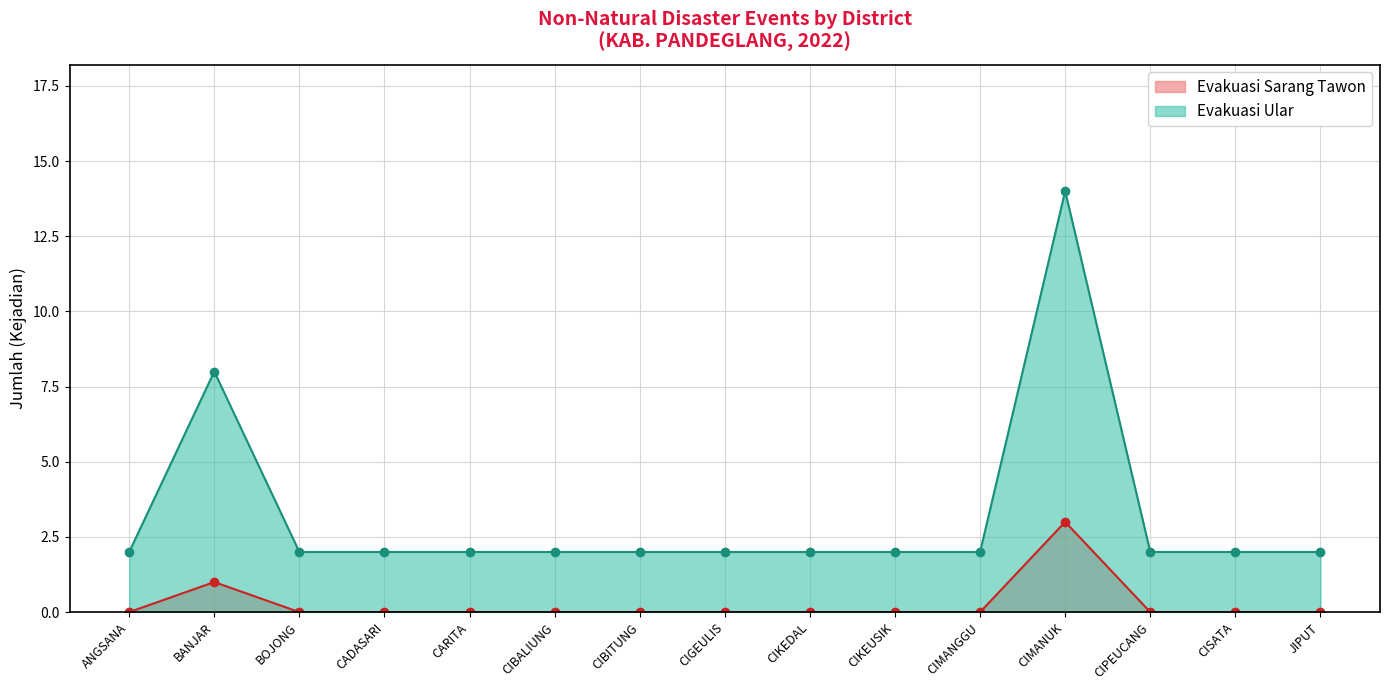

How many data points does each series have?

15